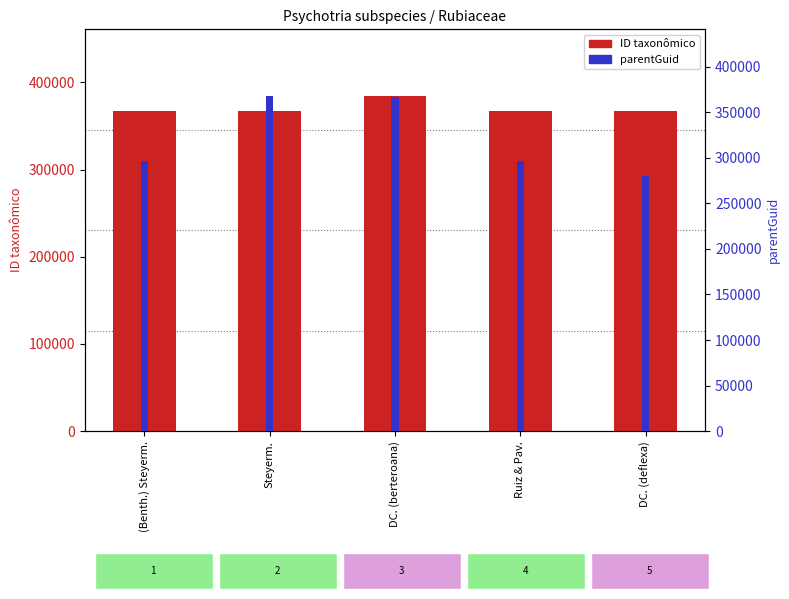

What is the label of the 2nd bar from the right?

Ruiz & Pav.